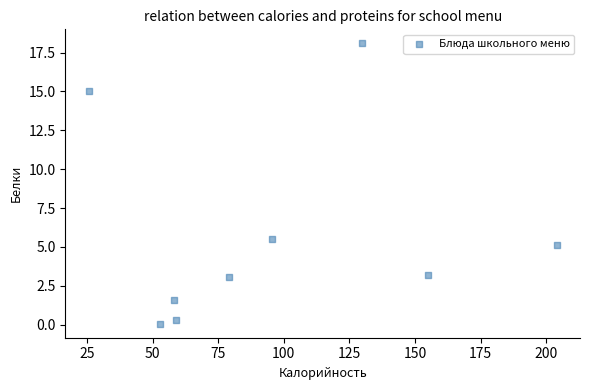

What is the range of Y values (max minus min)?

18.0